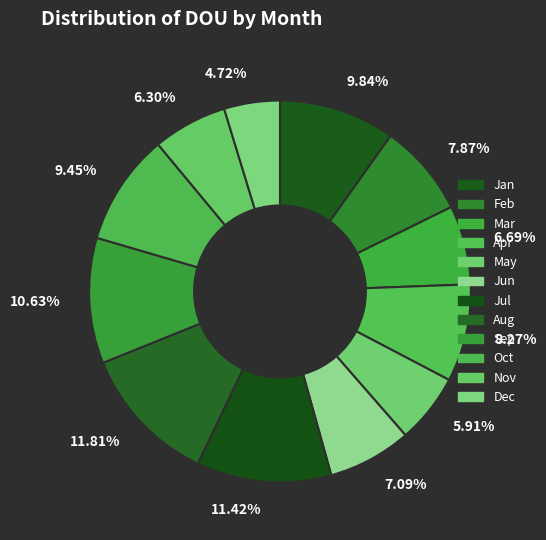

Is the sum of 8.27% and 11.42% greater than half?

No